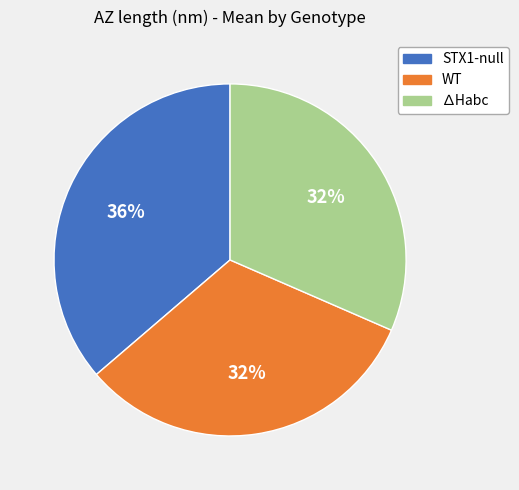

To the nearest percent, what percentage of the pie is STX1-null?

36%